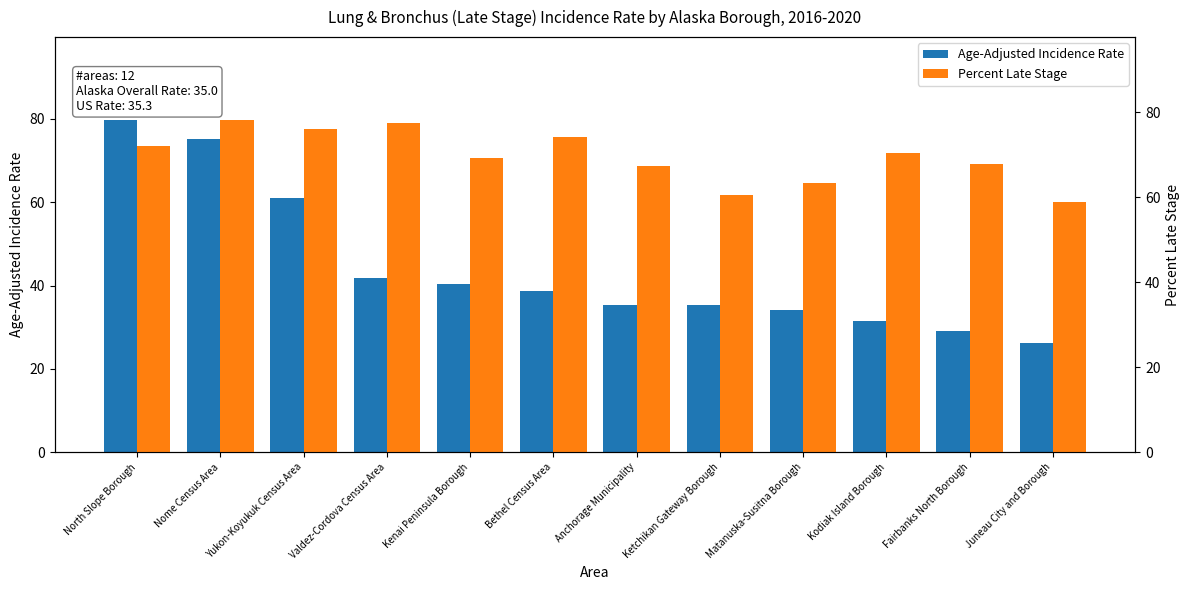

Which series has the widest spread of values?

Age-Adjusted Incidence Rate